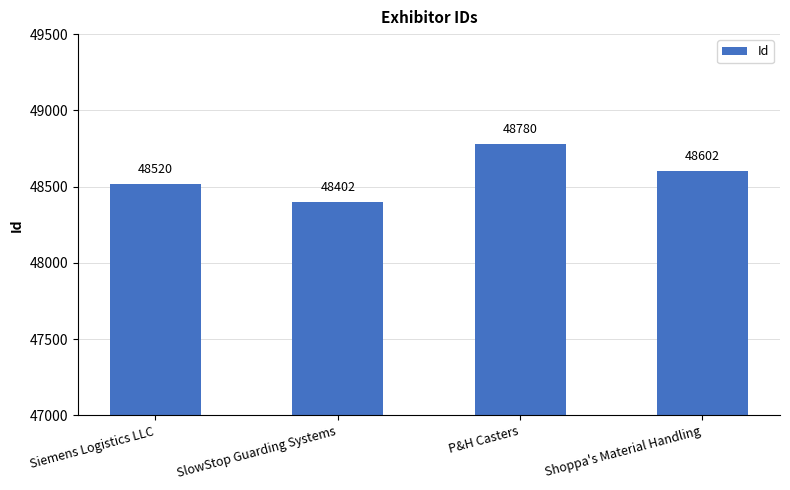

Is it true that the value at Shoppa's Material Handling is 48602?

True